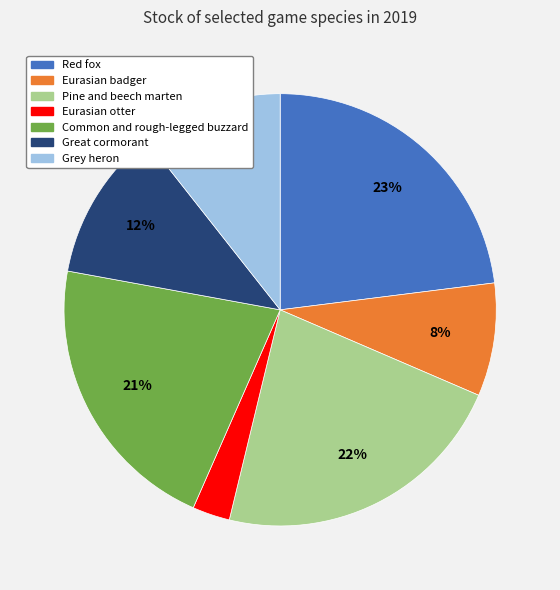

What is the ratio of the value at Great cormorant to the value at Red fox?

0.5